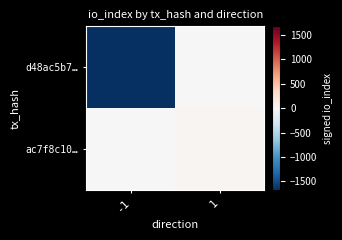

Reading left to right, what are all the values shown in this chart?

d48ac5b7…: -1=-1678	1=0
ac7f8c10…: -1=0	1=29